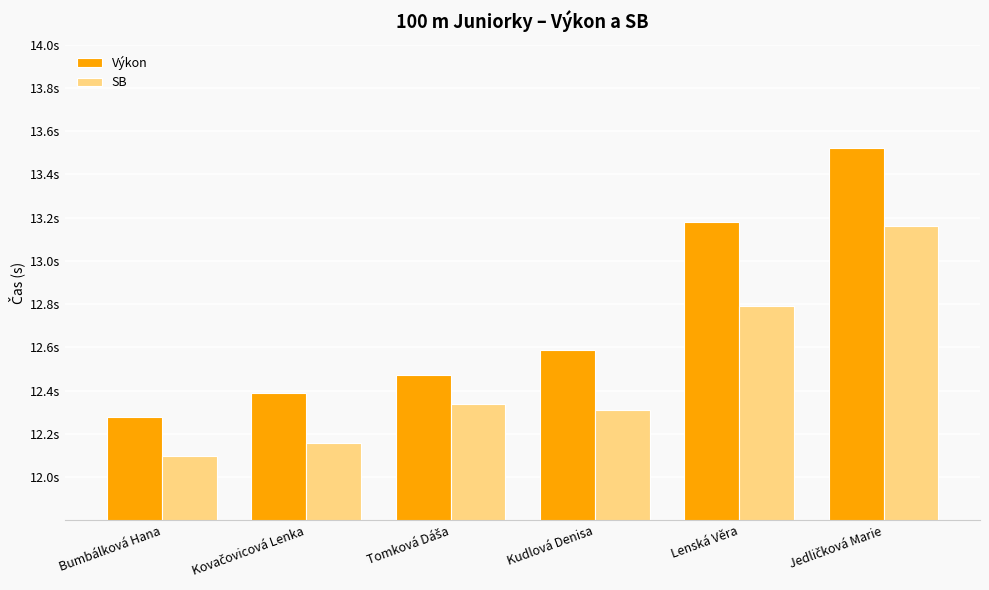

What is the maximum value shown in the chart?

13.5